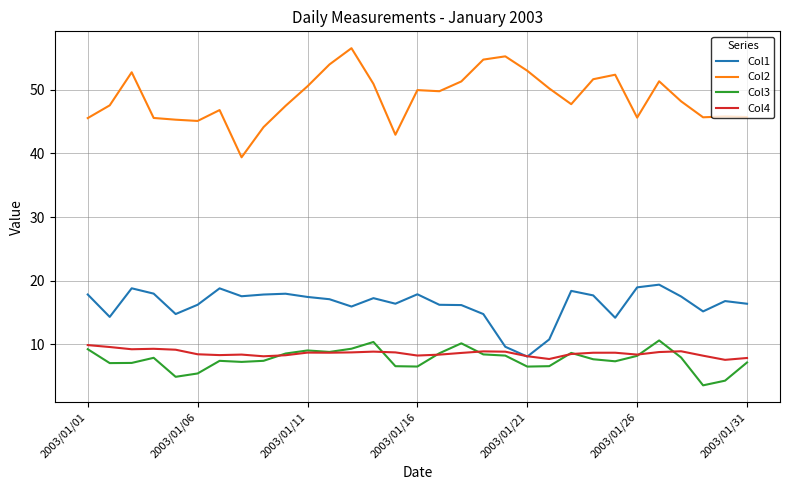

Which series has the largest total across all categories?

Col2